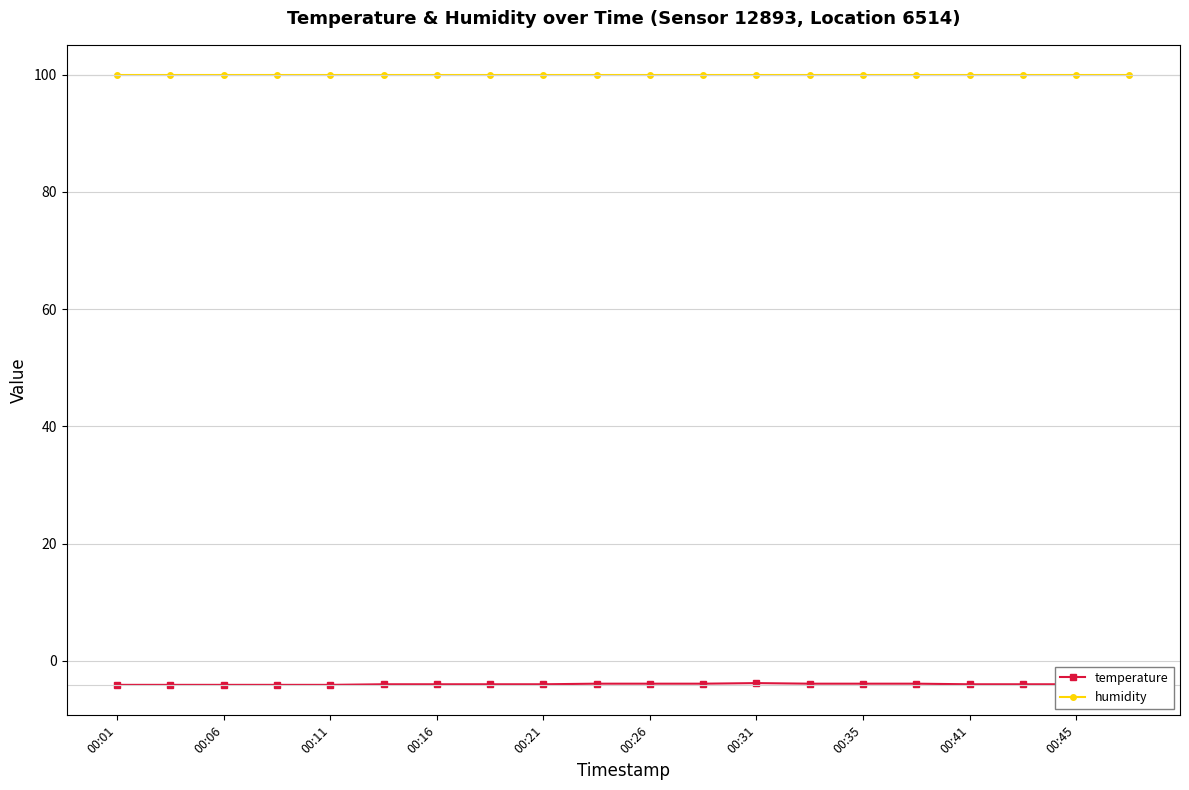

Which series has the largest total across all categories?

humidity